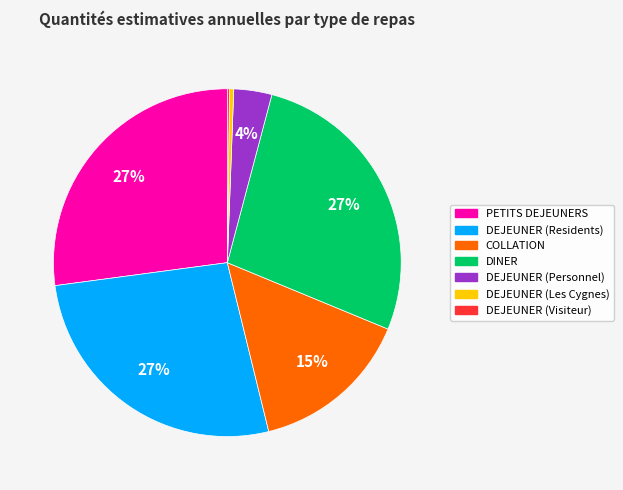

Which has a higher value, COLLATION or DINER?

DINER